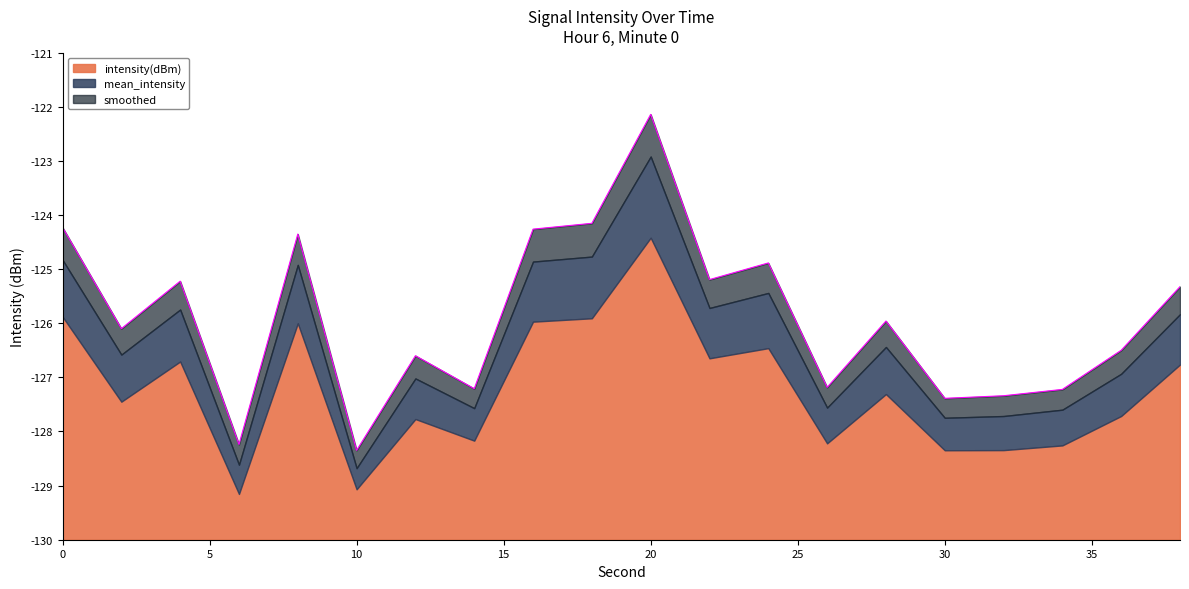

How many data points in intensity(dBm) are less than -127?

11